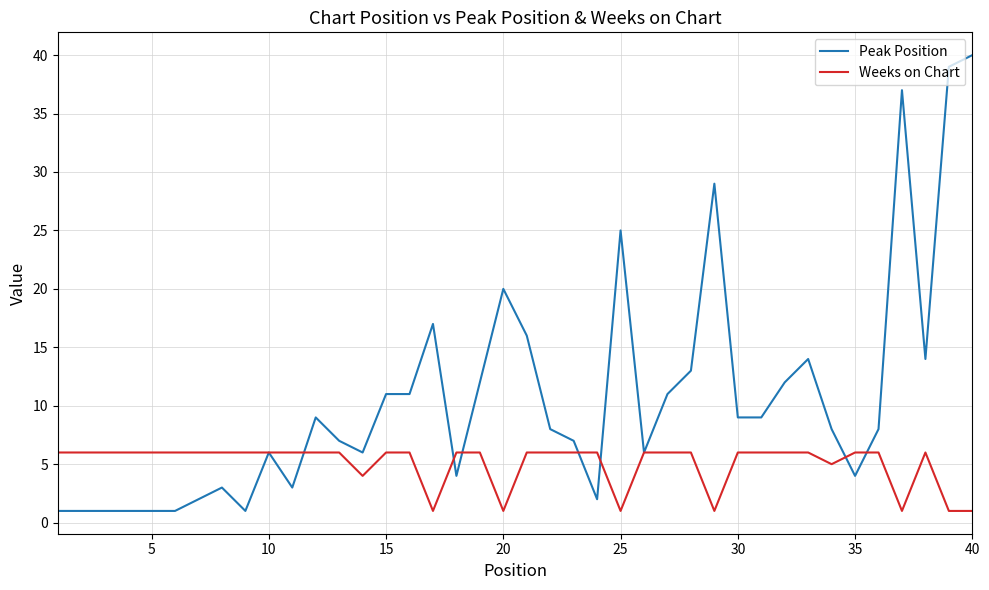

Rank the series by their maximum value, from highest to lowest.

Peak Position, Weeks on Chart